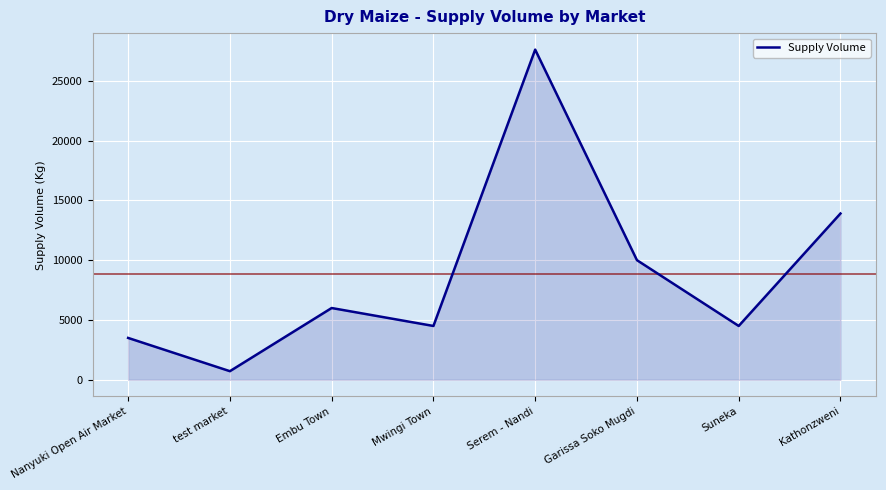

The value at Mwingi Town is 4500. True or false?

True